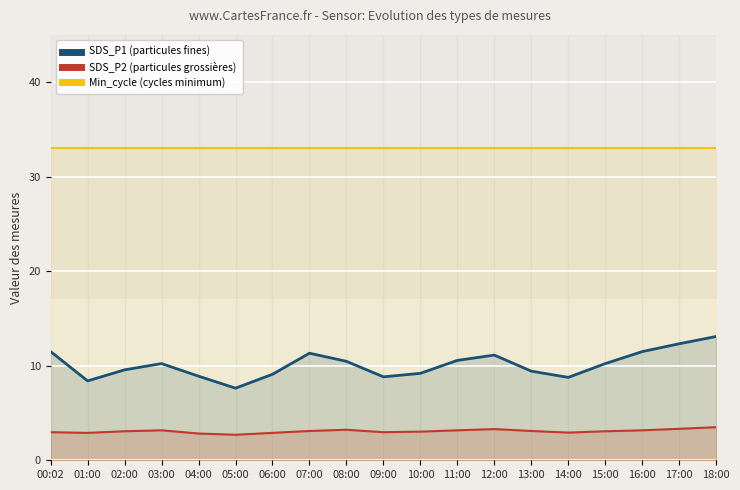

True or false: Min_cycle (cycles minimum) and SDS_P1 (particules fines) intersect in this chart.

False